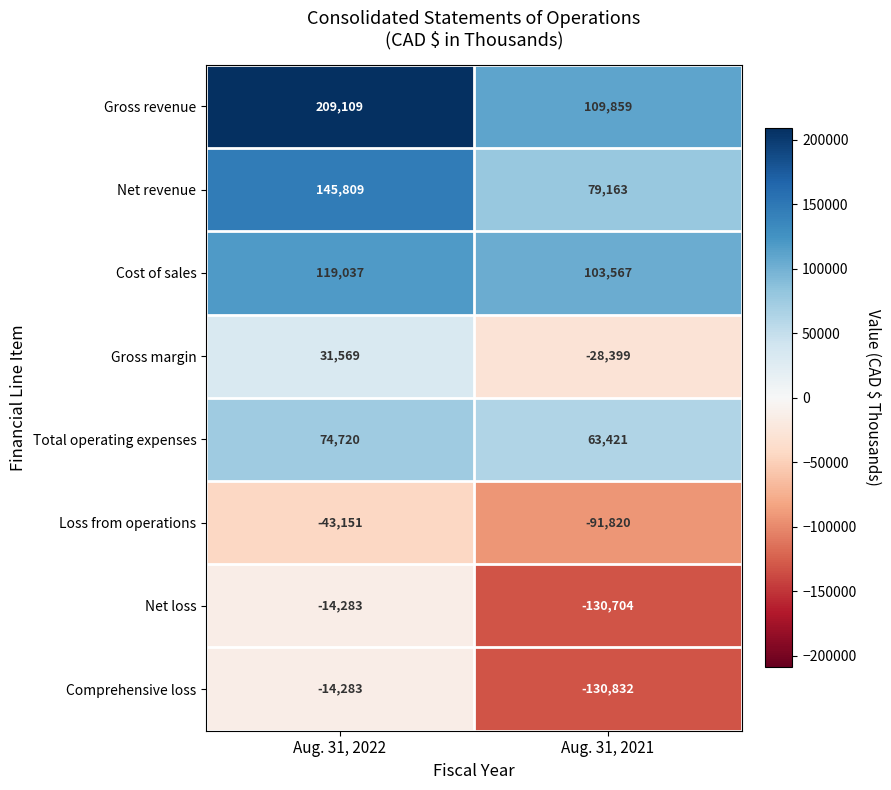

What is the average value of the Gross revenue series?

159484